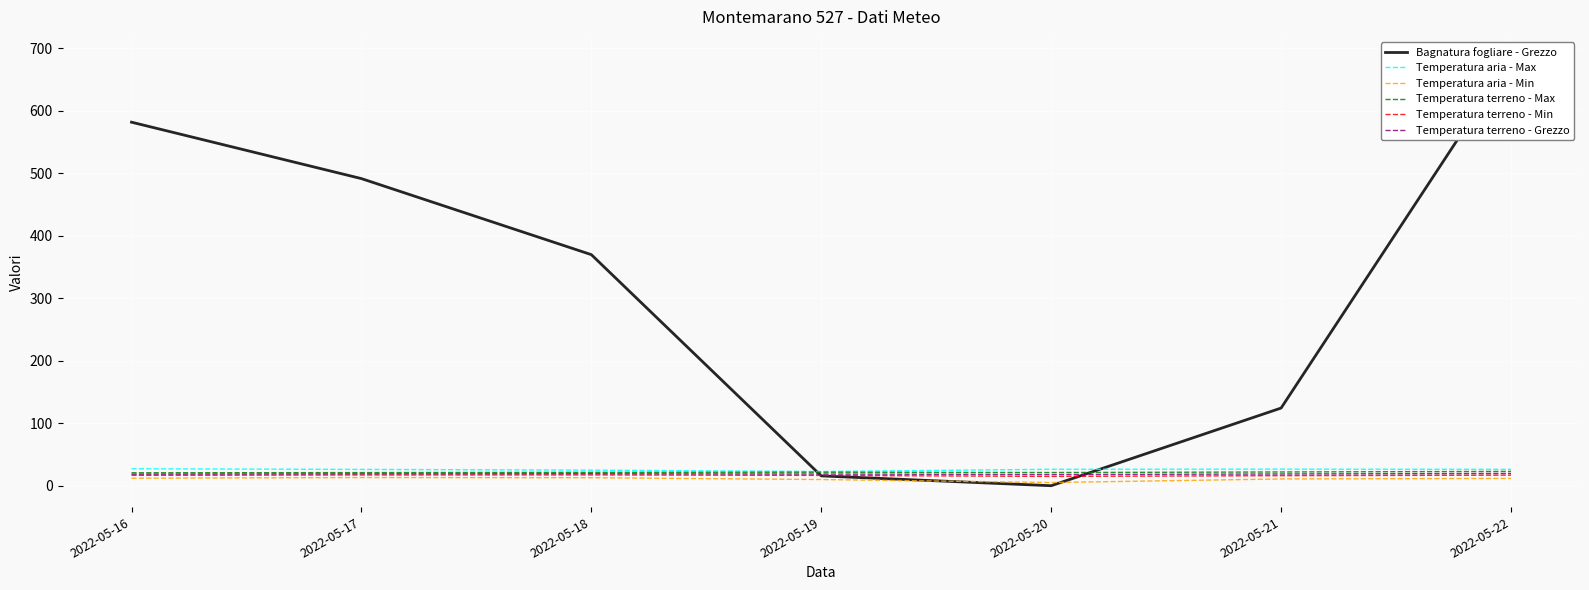

What is the value of the Temperatura terreno - Grezzo point at the 1st from the left?

18.5